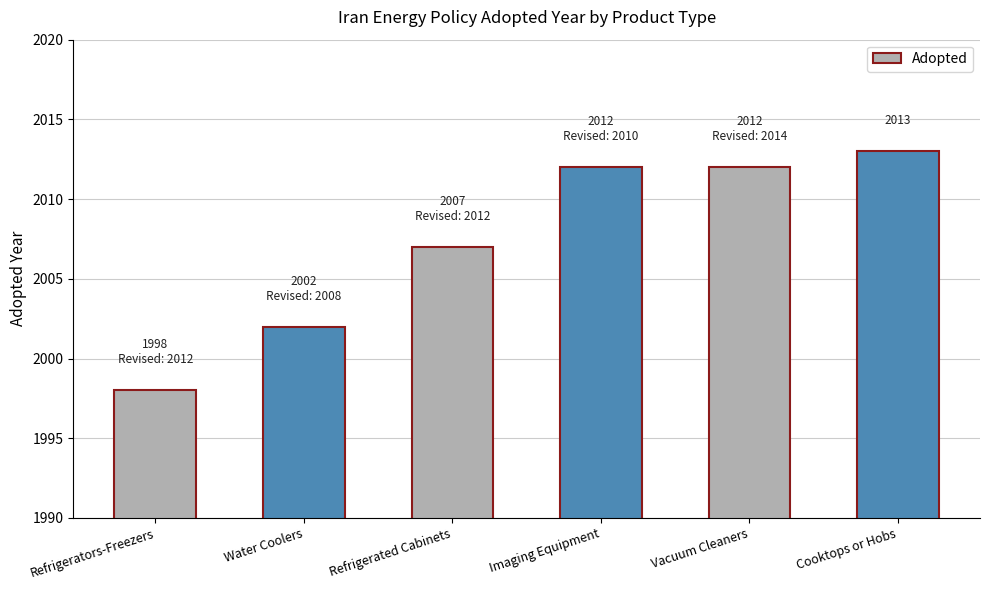

What is the label of the 1st bar from the right?

Cooktops or Hobs